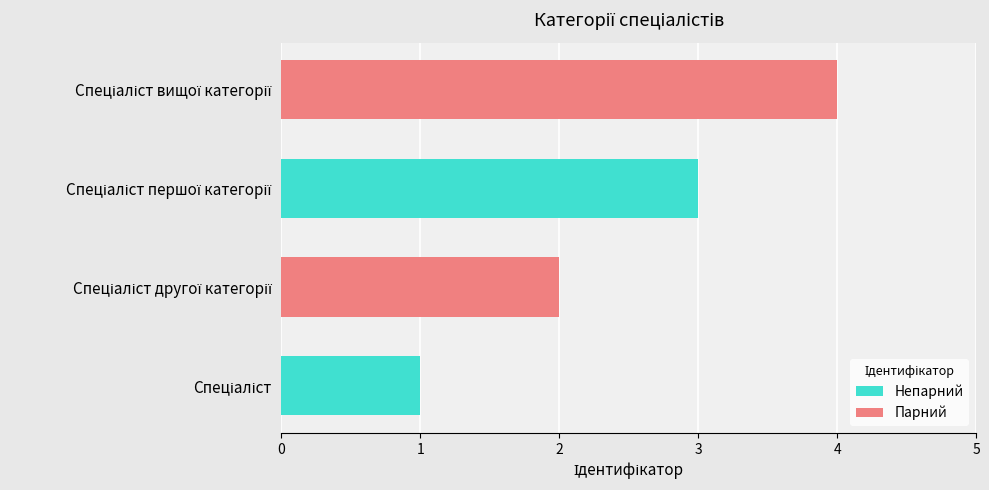

What is the greatest value displayed?

4